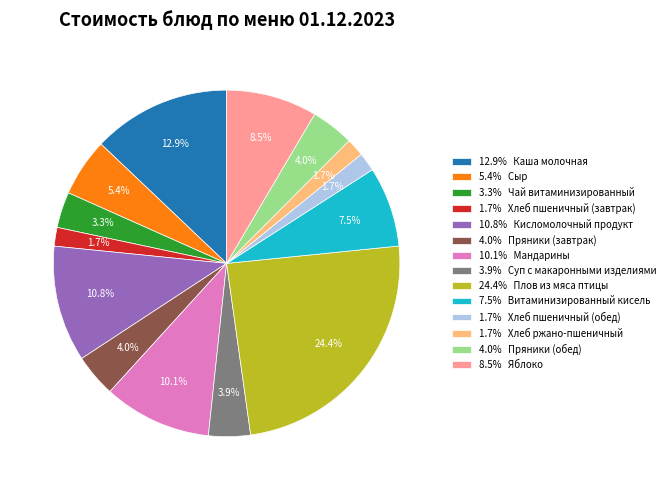

How many slices are in this pie chart?

14